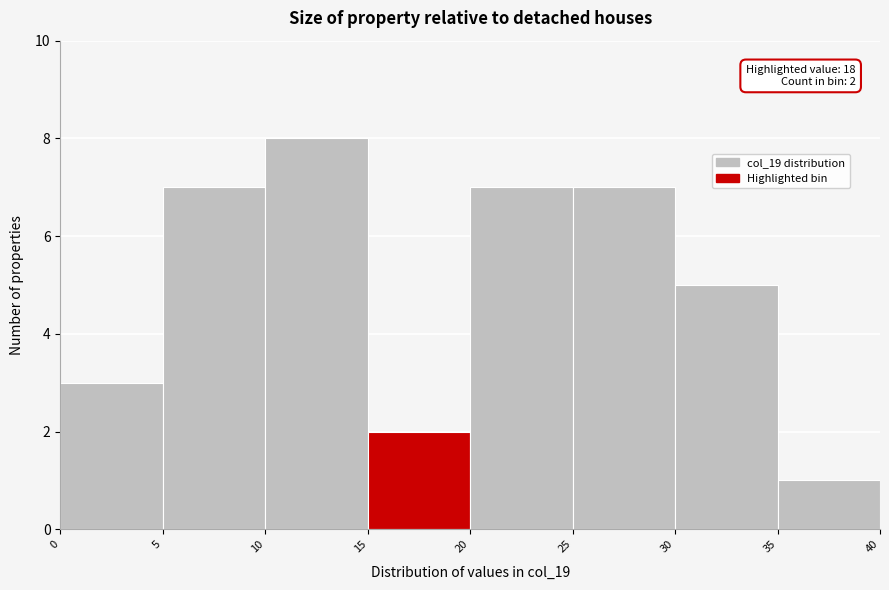

Which range on the x-axis has the tallest bar?

10 to 15